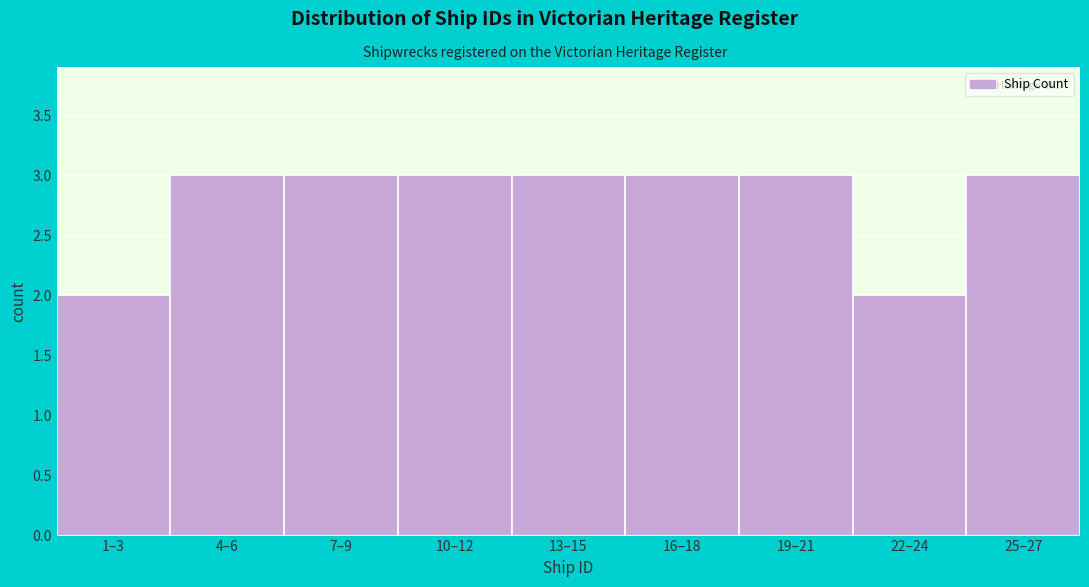

Reading right to left, transcribe all the data shown in this chart.

3	2	3	3	3	3	3	3	2